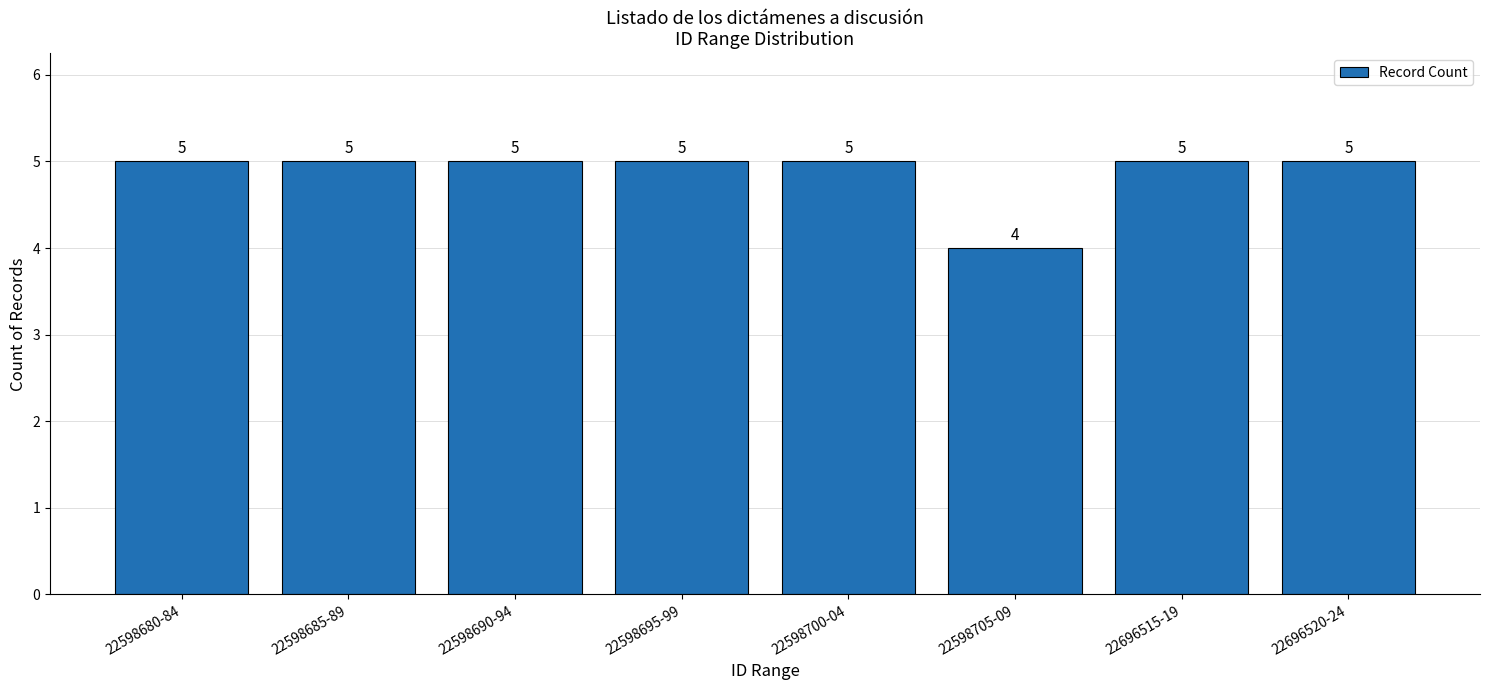

True or false: the data shows 9 at 22598695-99.

False